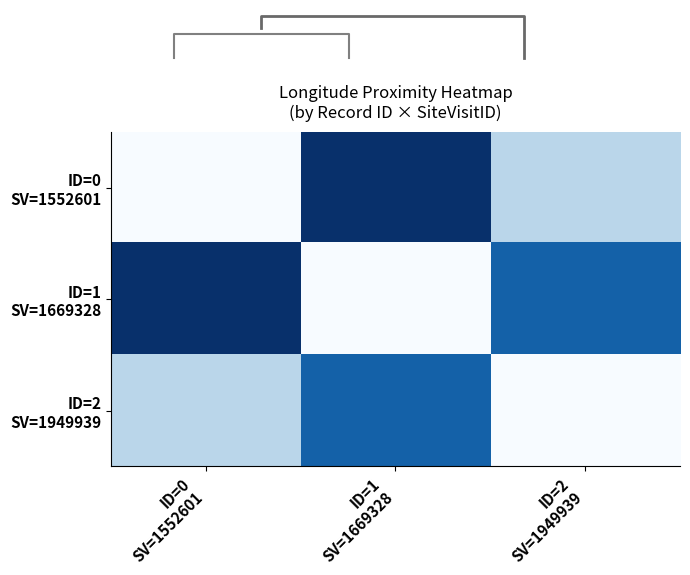

The value of ID=1 SV=1669328 at ID=2 SV=1949939 is 0.5. True or false?

False